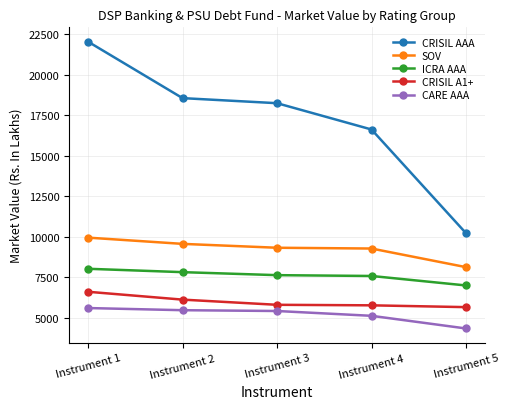

What is the difference between the CARE AAA values at Instrument 2 and Instrument 1?

132.7